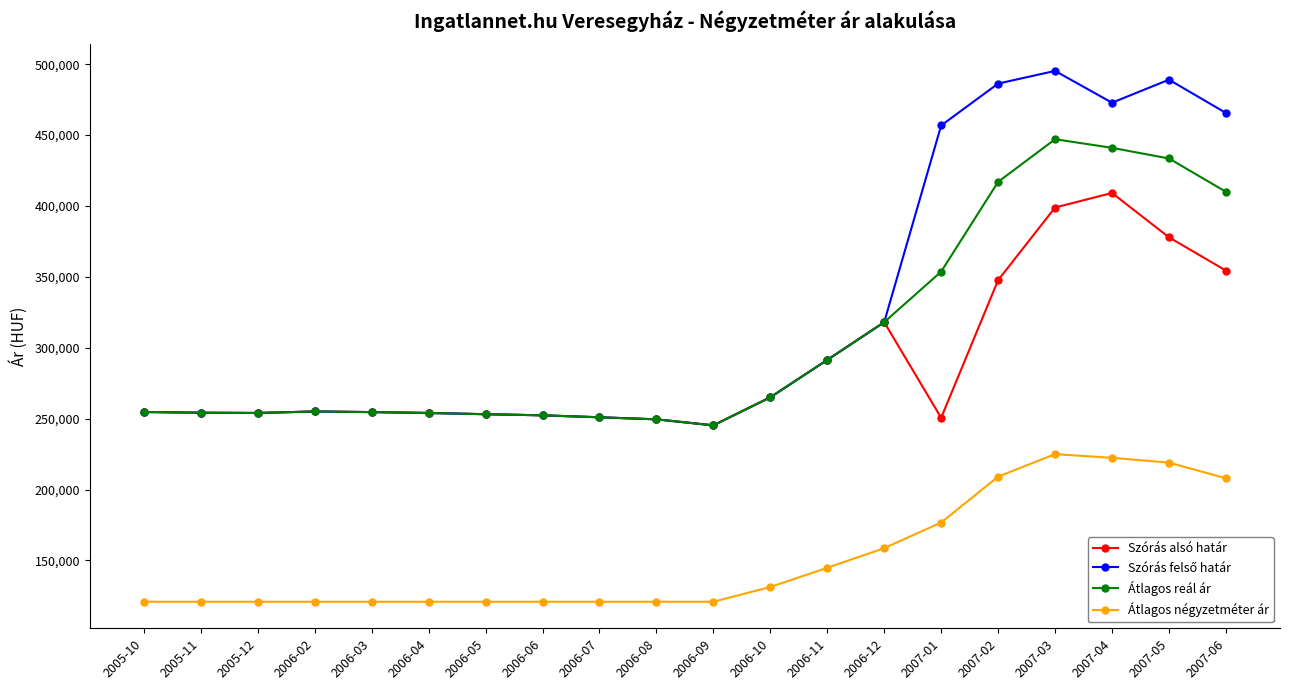

The Átlagos reál ár series shows 254647 at 2006-03. True or false?

True